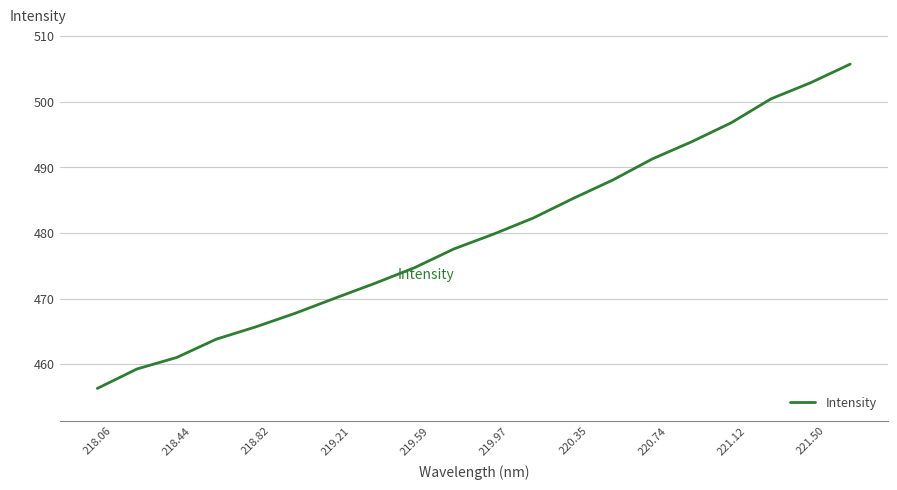

What is the difference between the maximum and minimum values?

49.4